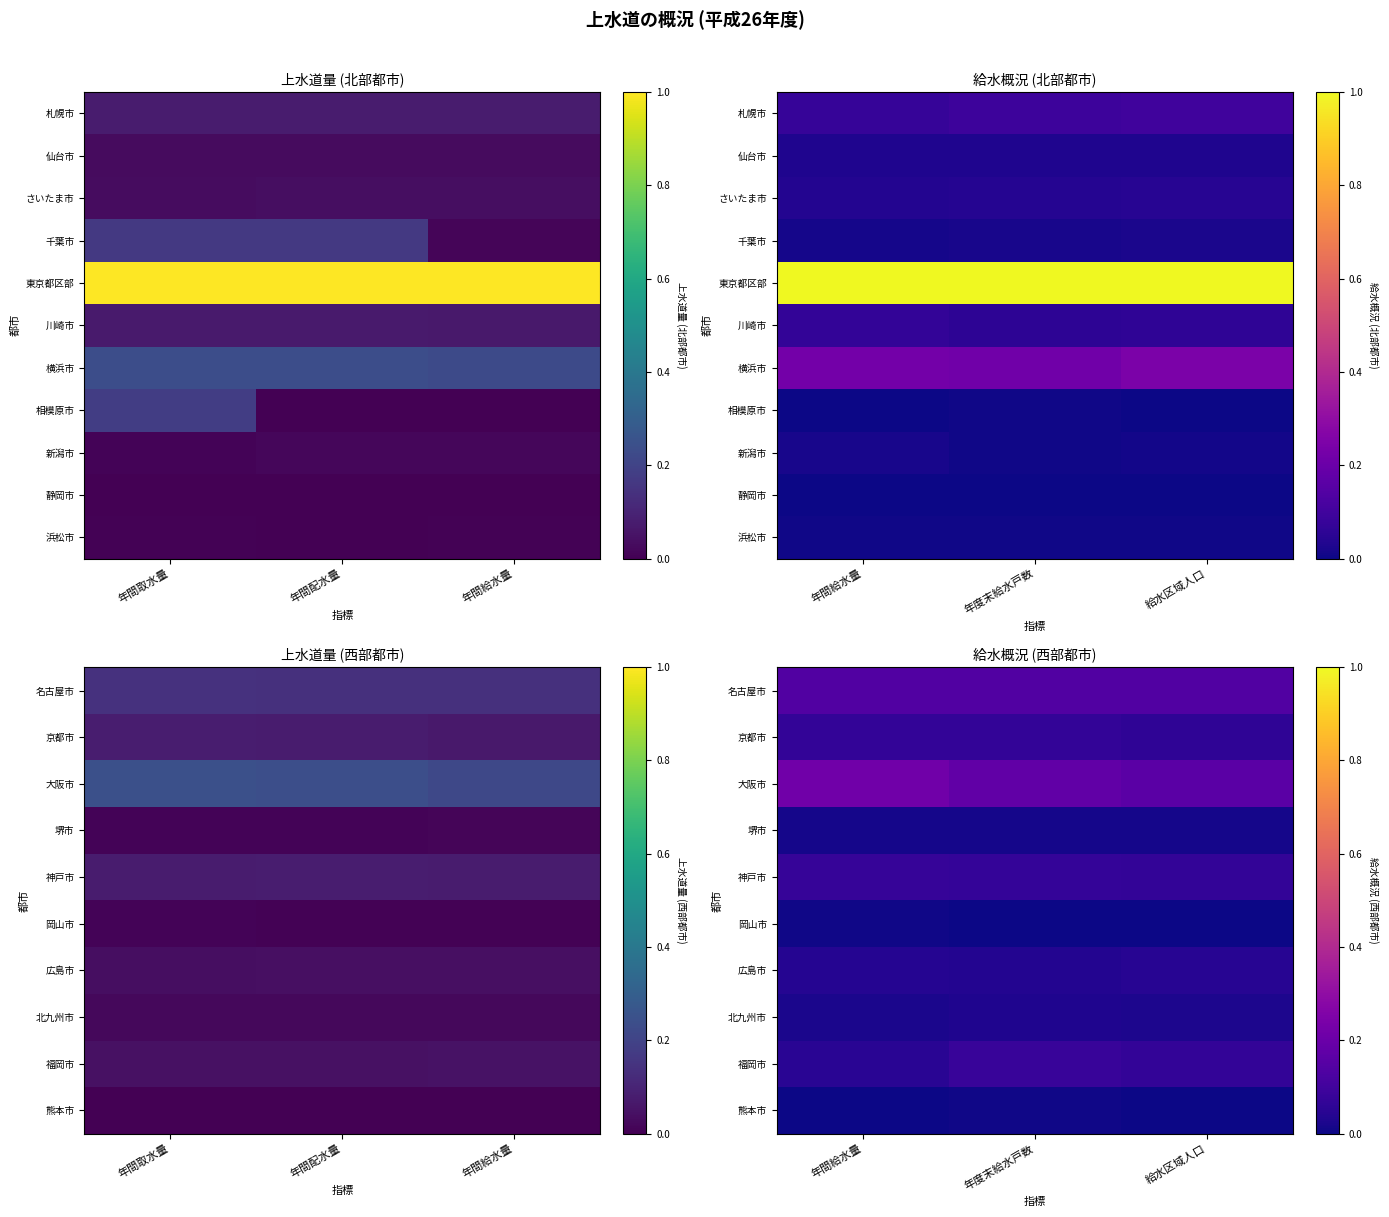

What is the difference between the highest and lowest values at 年度末給水戸数?

0.2